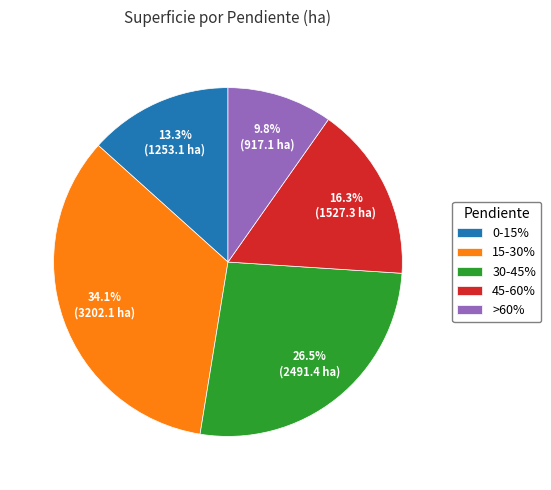

Does 0-15% represent more than half of the total?

No